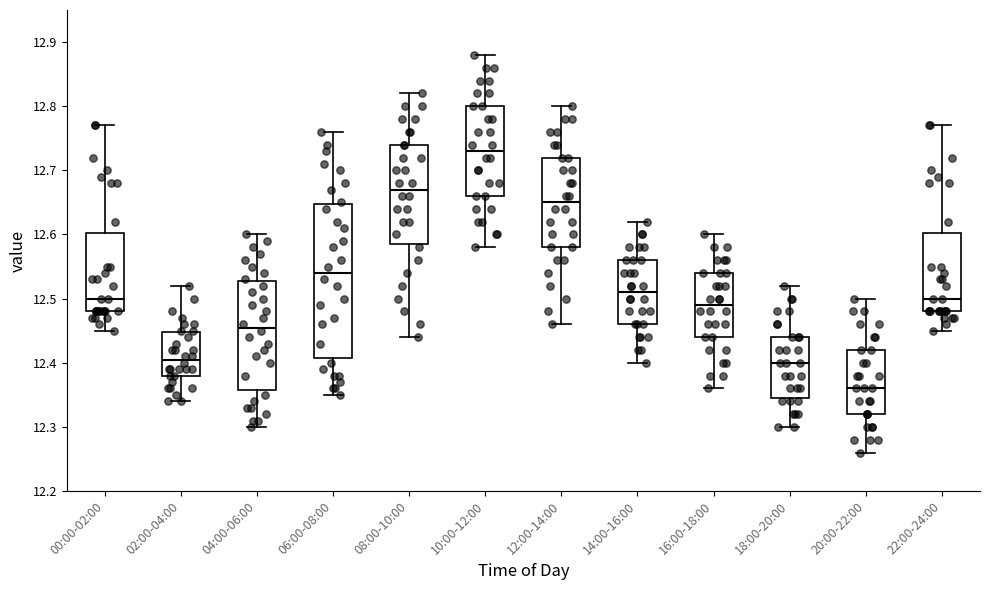

Which box's median line is the highest?

10:00-12:00